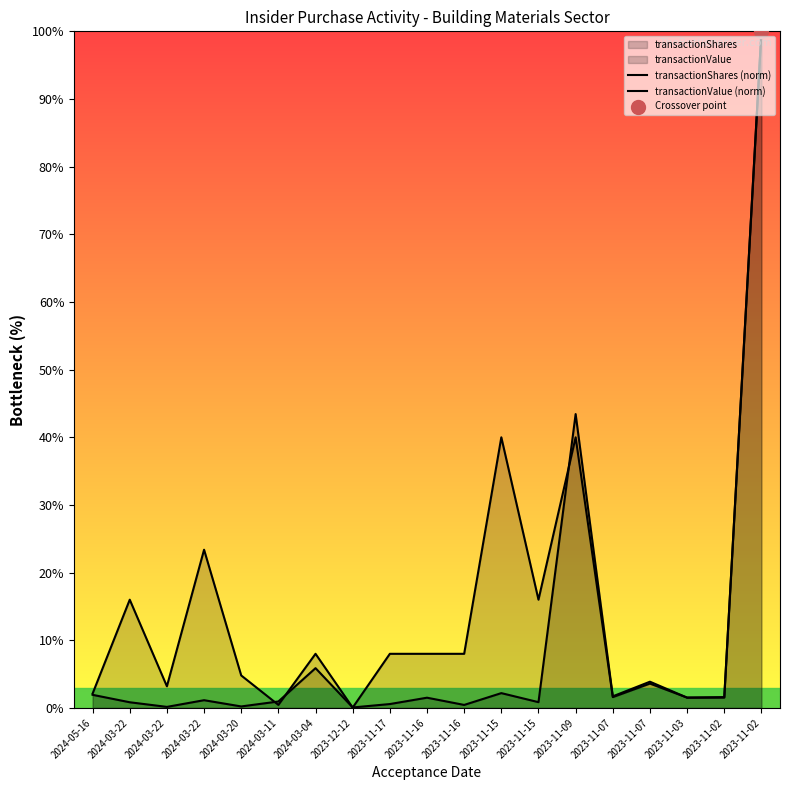

At how many categories does at least one series exceed 96?

1